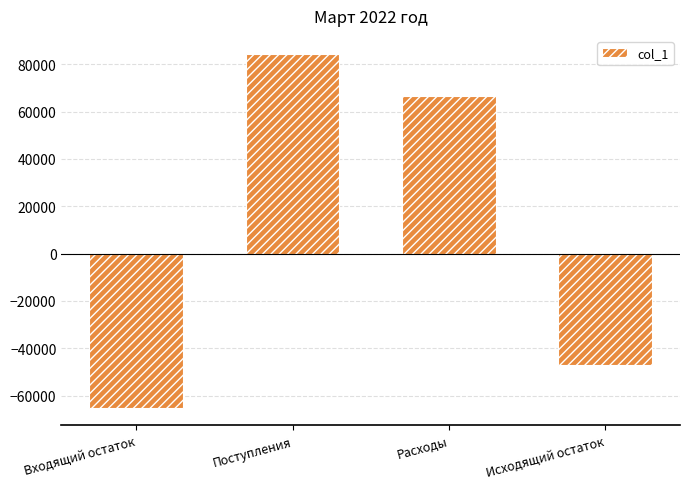

How many negative values are there?

2